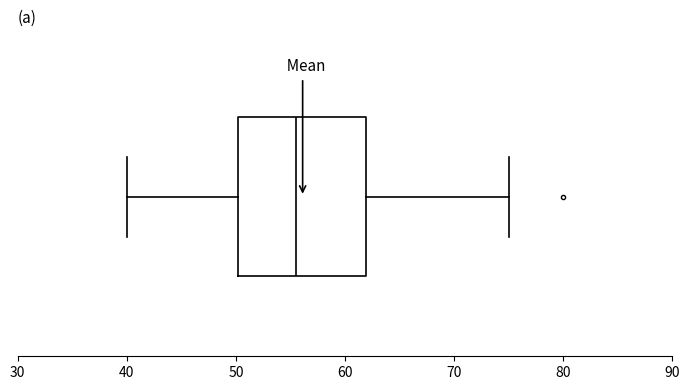

Where does the left whisker of the box end on the x-axis? The values are not printed on the chart, so give them approximately, as read against the axis.

40